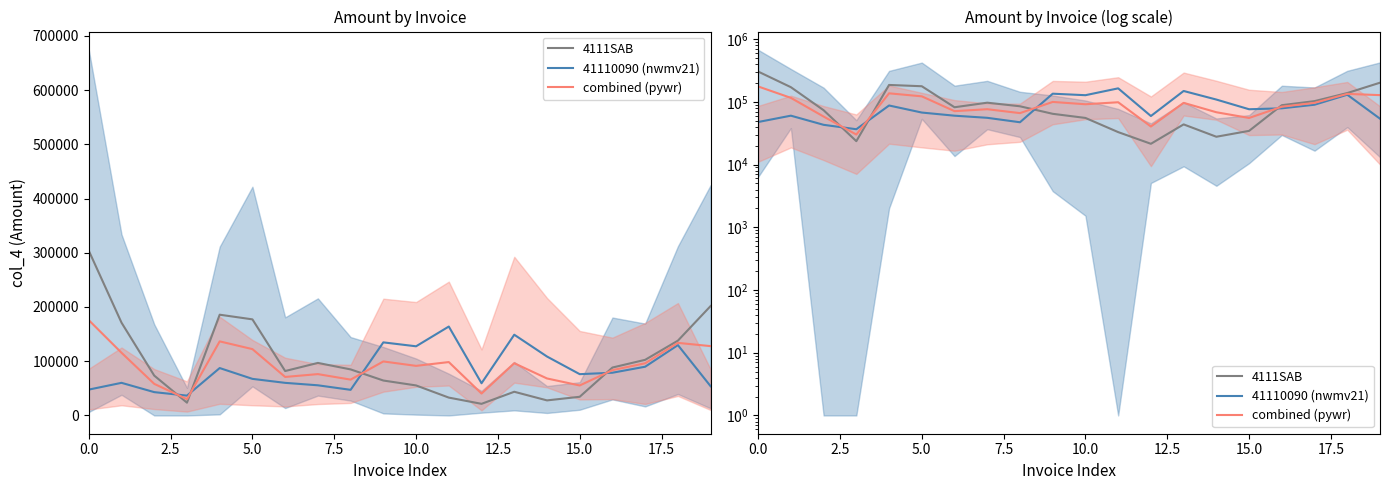

Rank the series at 19 from highest to lowest value.

4111SAB, combined (pywr), 41110090 (nwmv21)